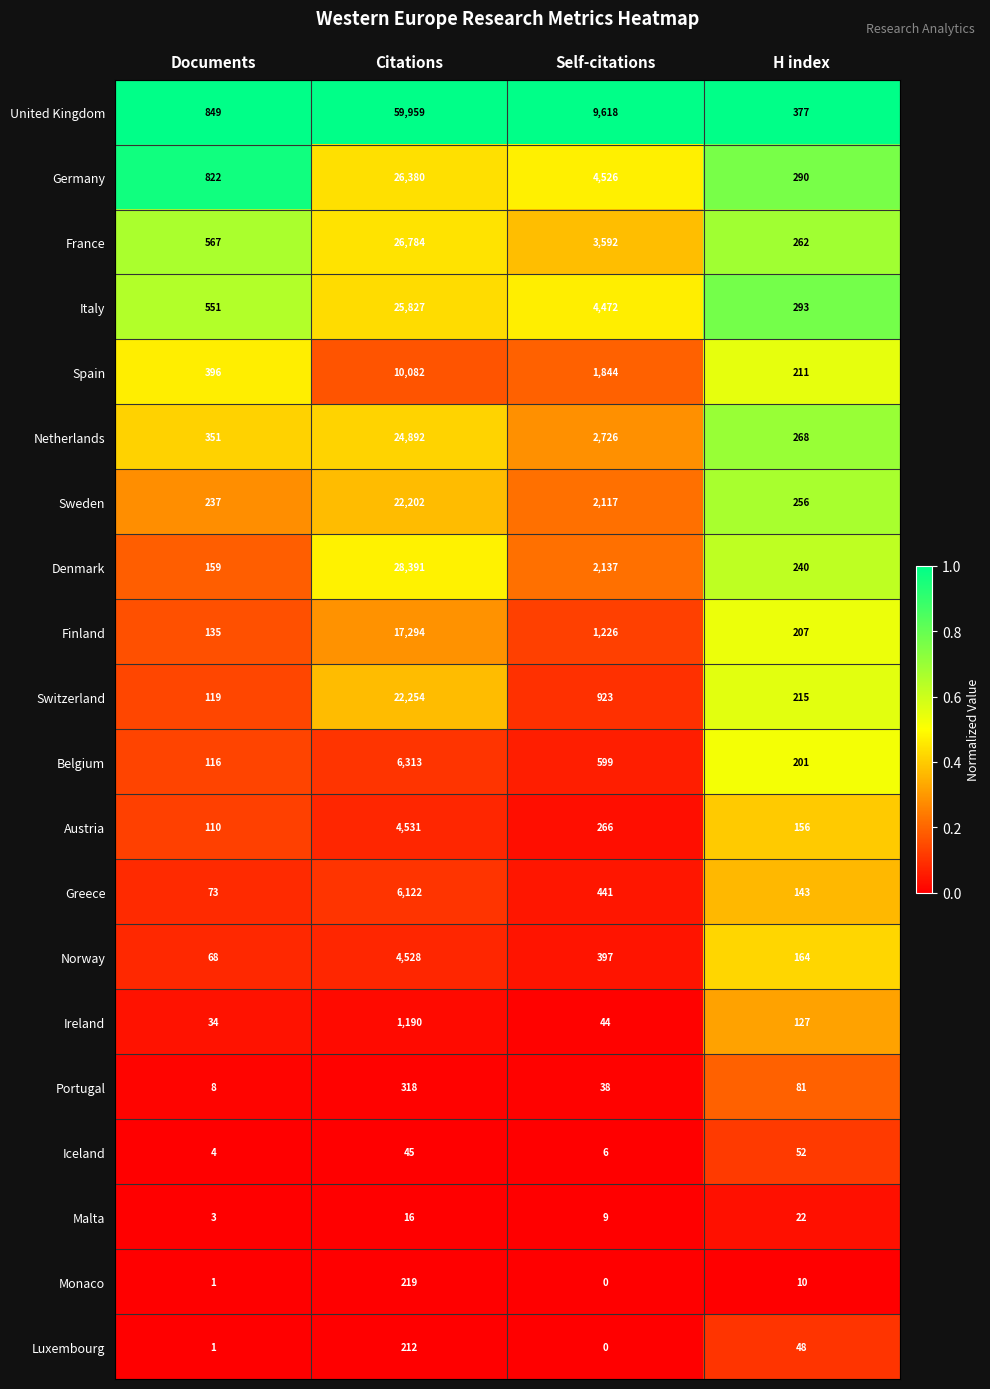

At which category is the sum across all series the highest?

Citations